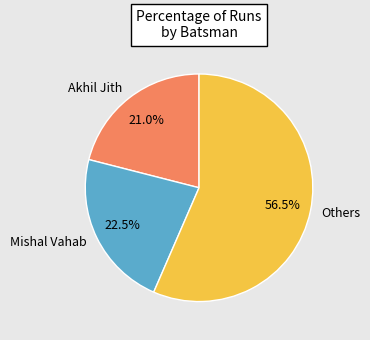

To the nearest percent, what portion does Akhil Jith represent?

21%